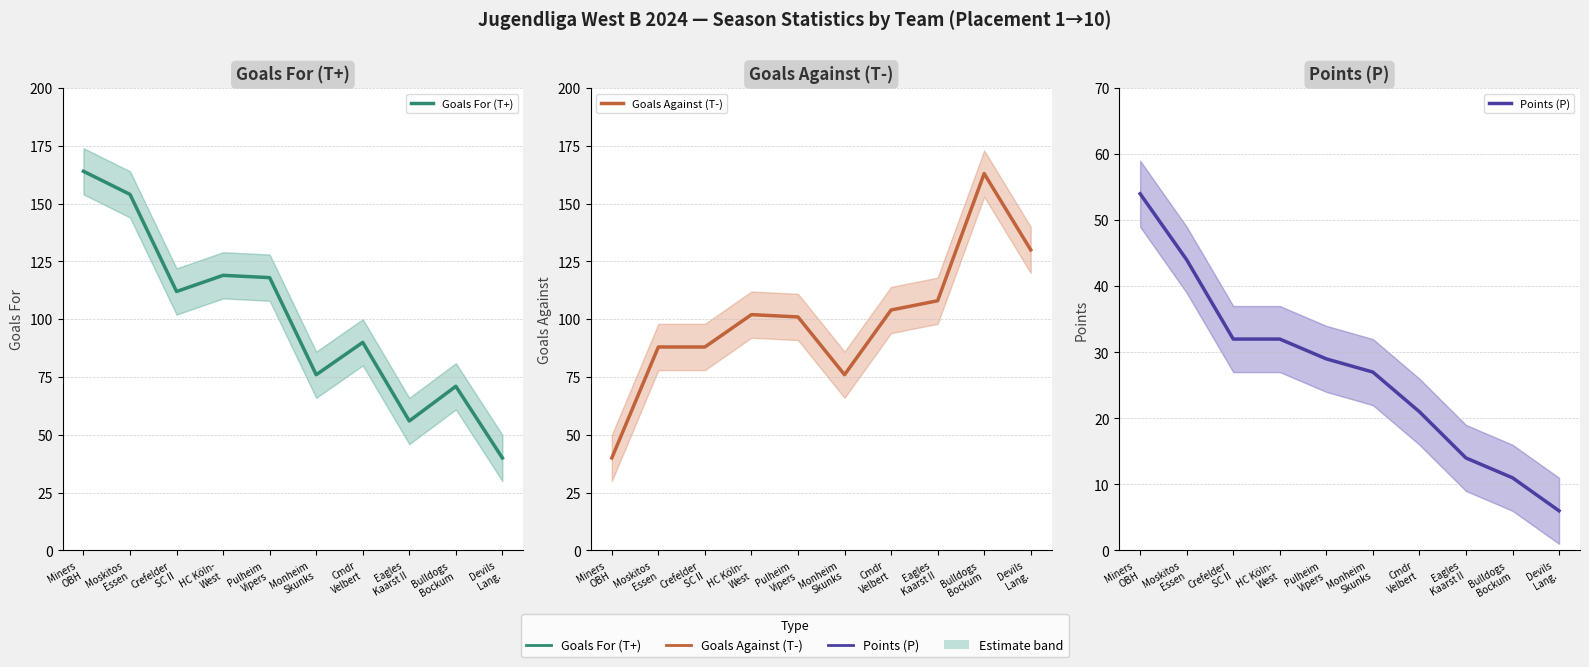

Which series has the largest range (max minus min)?

Goals For (T+)